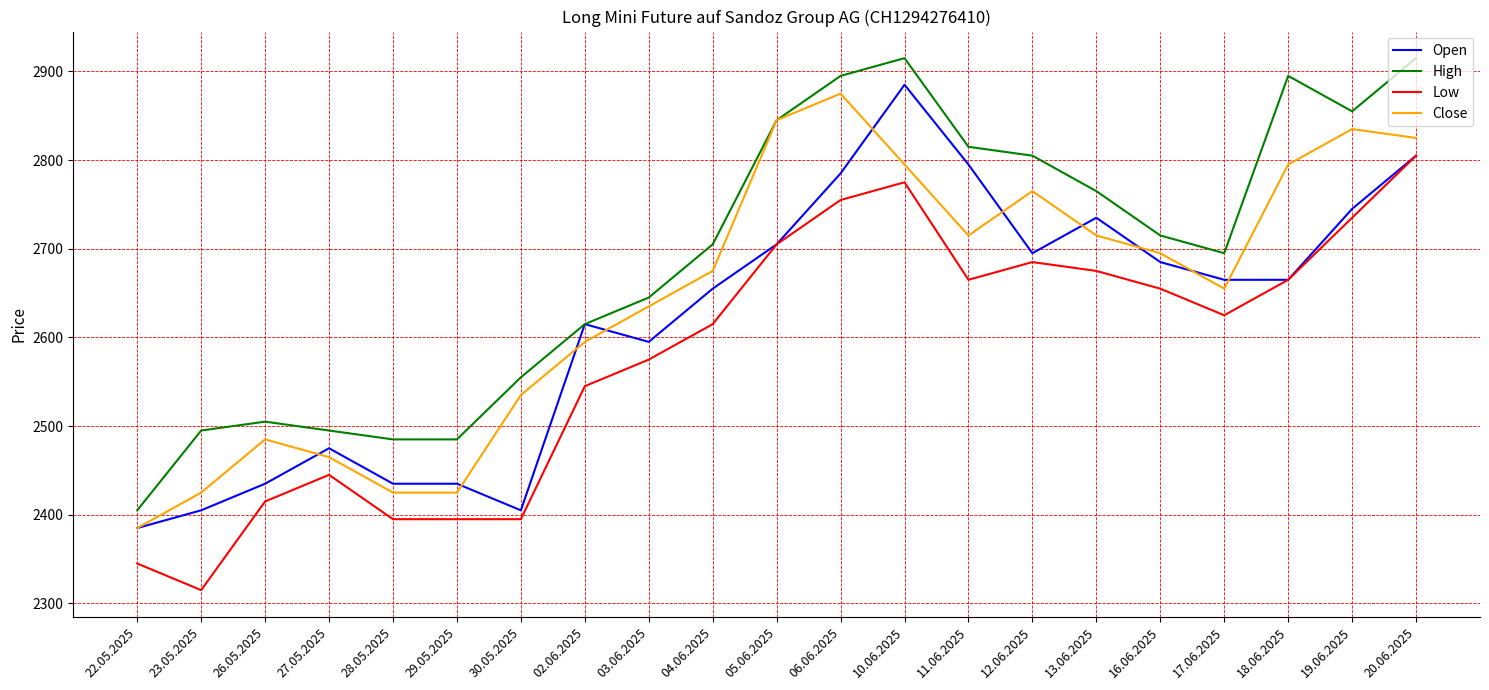

What is the difference between the highest and lowest values at 10.06.2025?

140